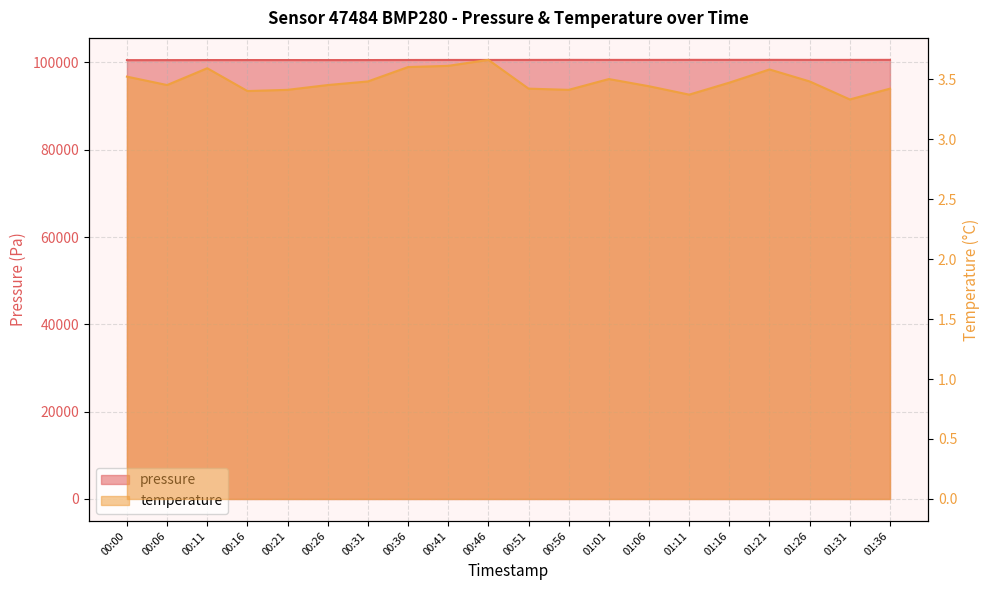

Between 00:51 and 01:06, which series saw the biggest shift?

pressure